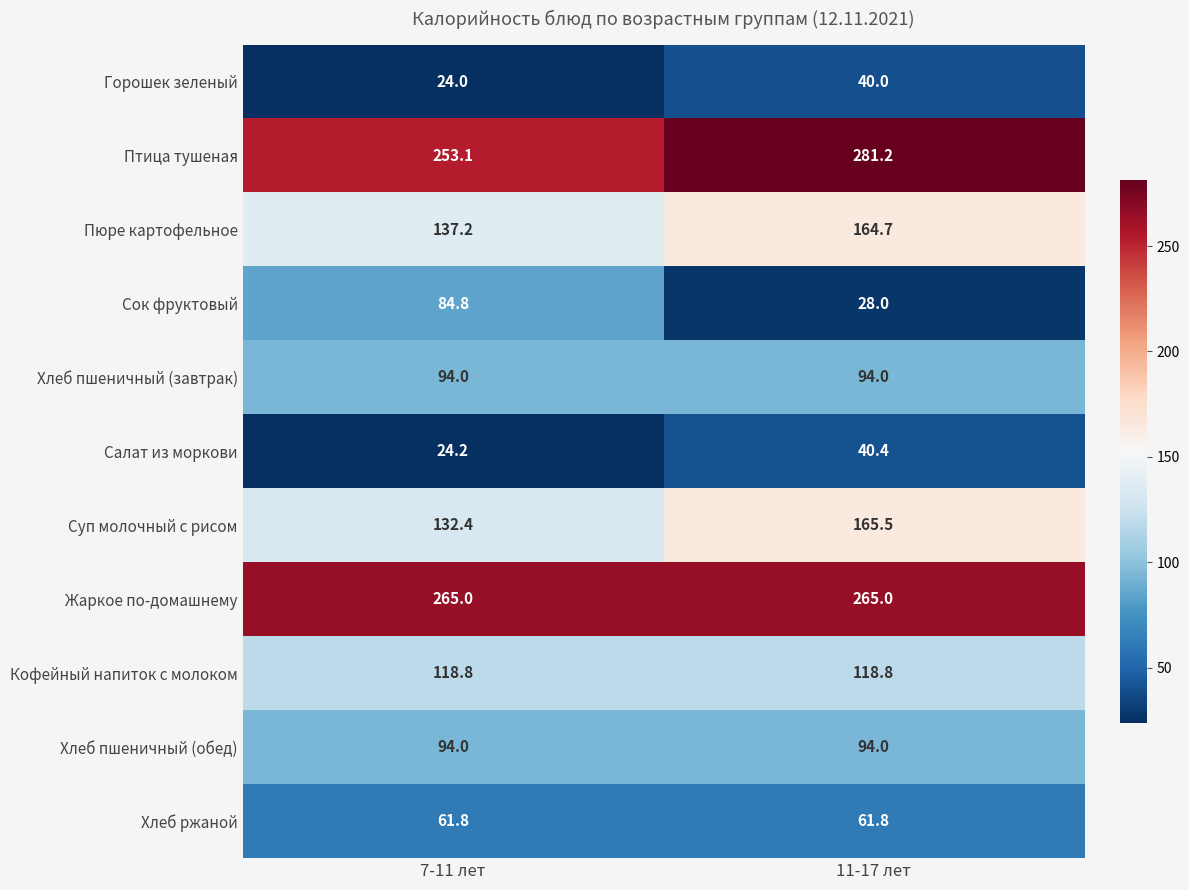

Reading left to right, list all the values displayed in this chart.

Горошек зеленый: 24.0	40.0
Птица тушеная: 253.1	281.2
Пюре картофельное: 137.2	164.7
Сок фруктовый: 84.8	28.0
Хлеб пшеничный (завтрак): 94.0	94.0
Салат из моркови: 24.2	40.4
Суп молочный с рисом: 132.4	165.5
Жаркое по-домашнему: 265.0	265.0
Кофейный напиток с молоком: 118.8	118.8
Хлеб пшеничный (обед): 94.0	94.0
Хлеб ржаной: 61.8	61.8